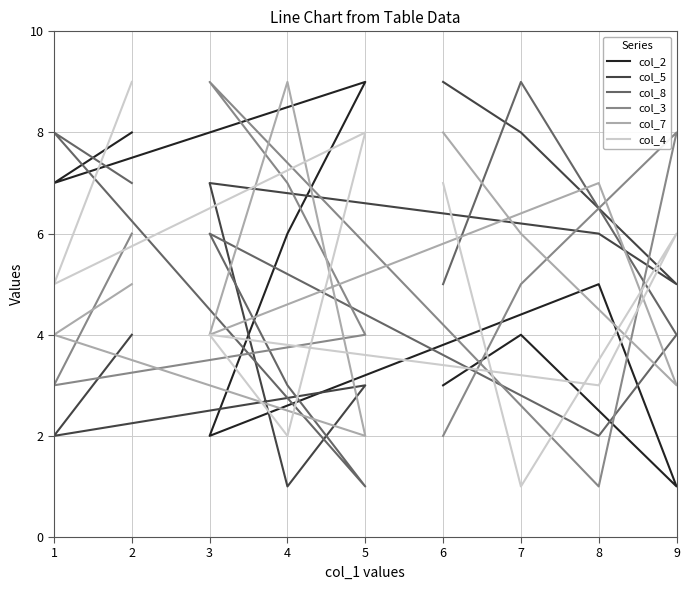

How many col_4 values are between 3 and 7?

5